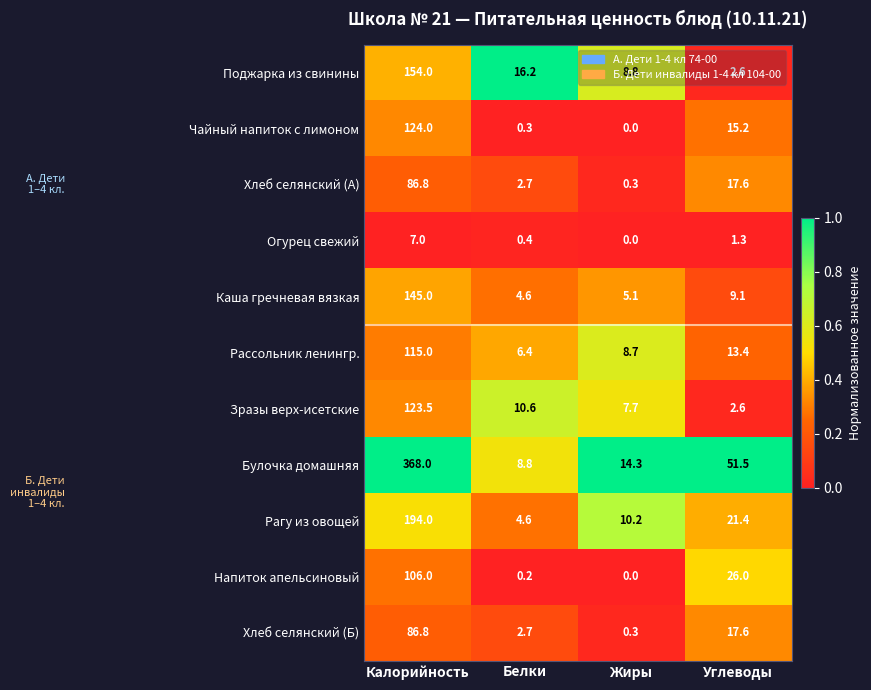

What is the maximum value for Булочка домашняя?

368.0